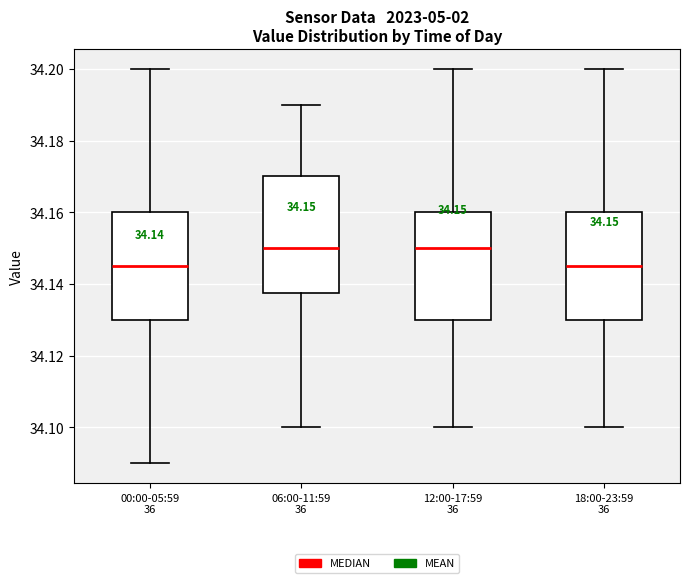

Which box is the tallest, from its lower edge to its upper edge?

06:00-11:59 36